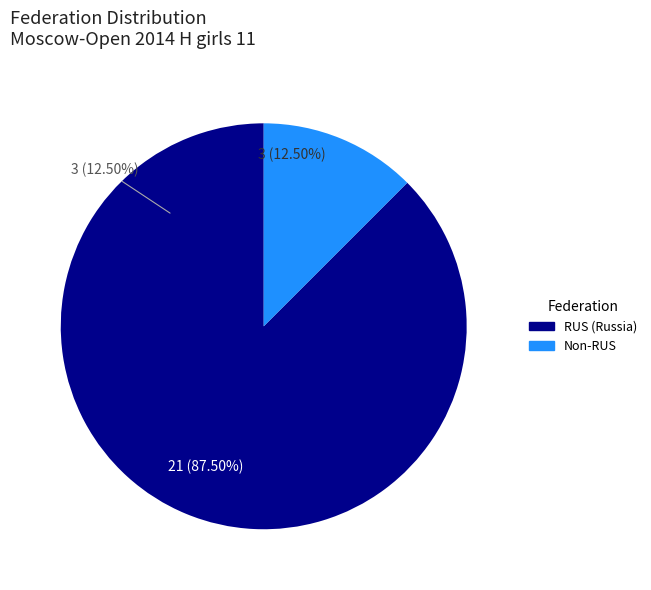

Do Other and RUS together represent more than half of the pie?

Yes